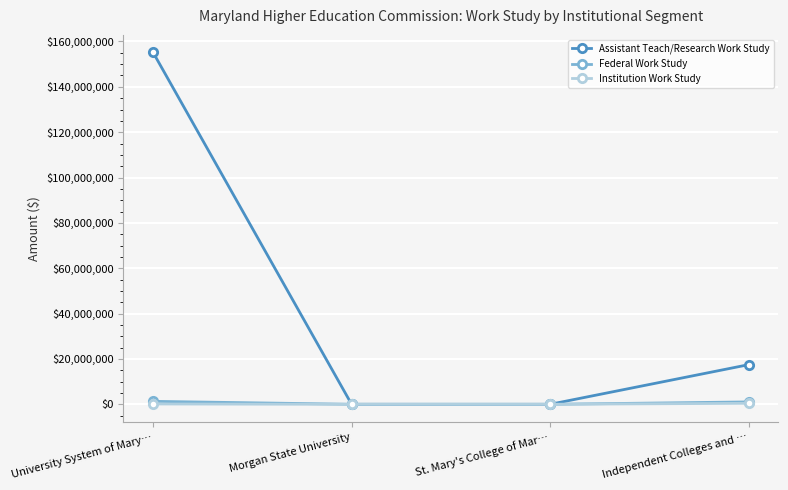

Where is Assistant Teach/Research Work Study nearest to the value 77573743?

Independent Colleges and …